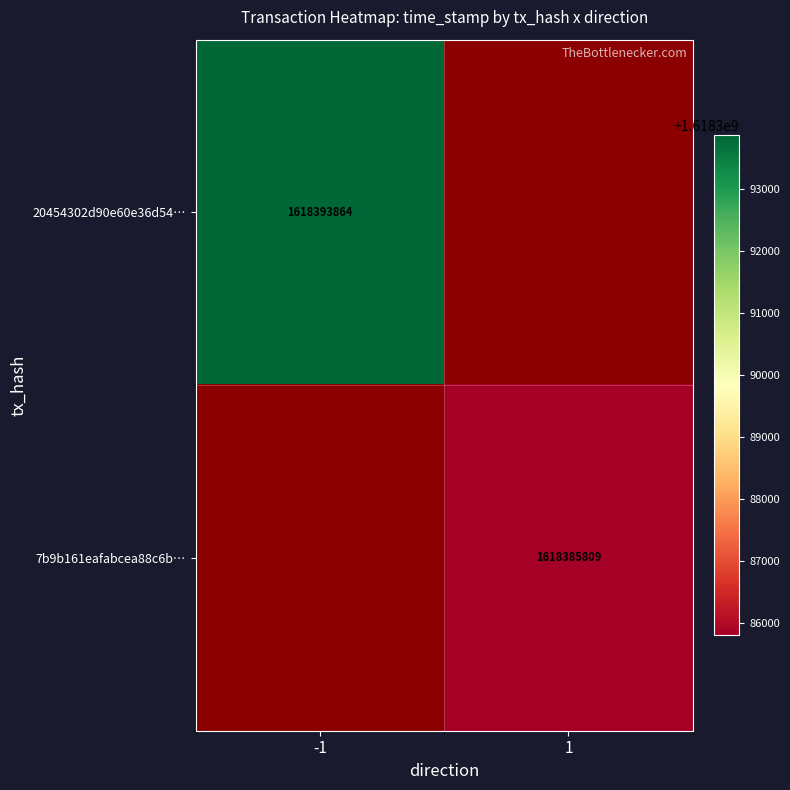

The 20454302d90e60e36d54… series shows 1618393864 at -1. True or false?

True